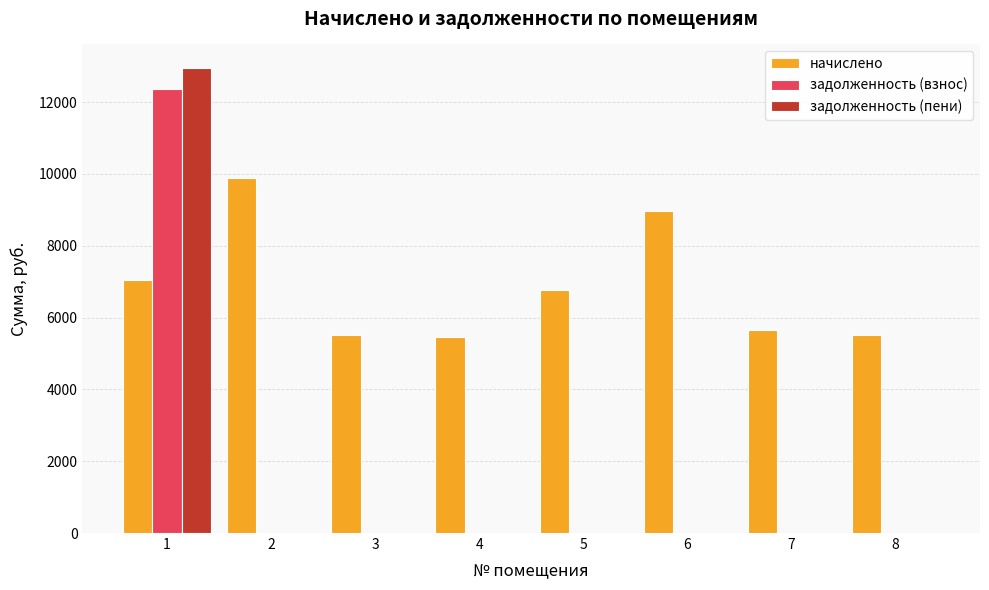

What is the sum of all задолженность (пени) values?

12958.5